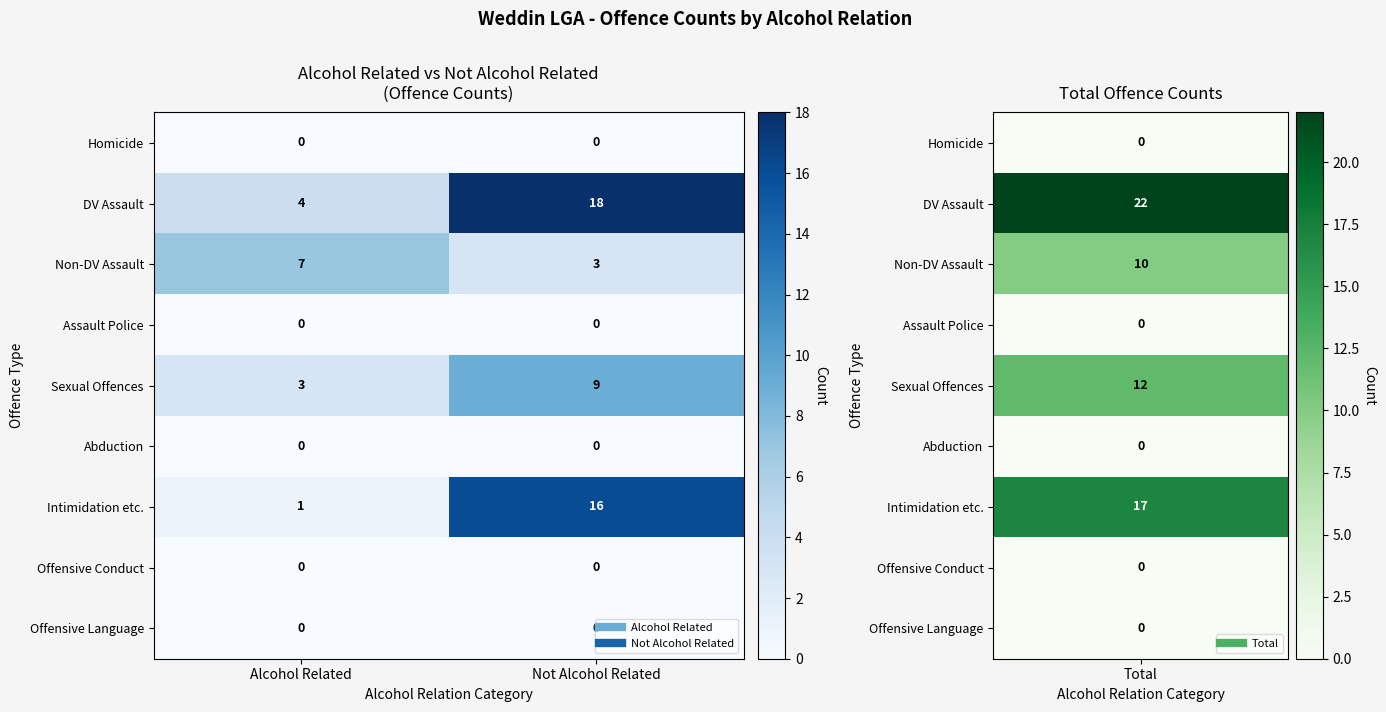

List the labels in order of Intimidation etc. value, smallest first.

Alcohol Related, Not Alcohol Related